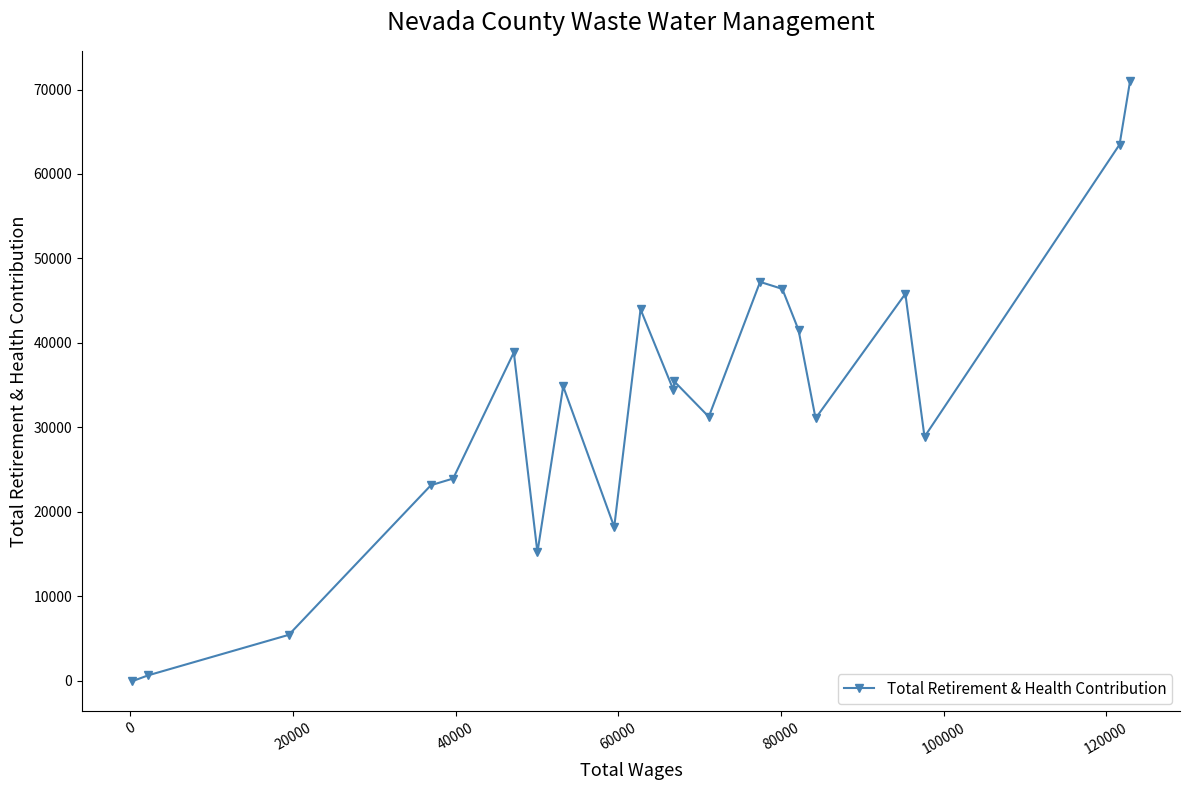

What is the maximum value shown in the chart?

71029